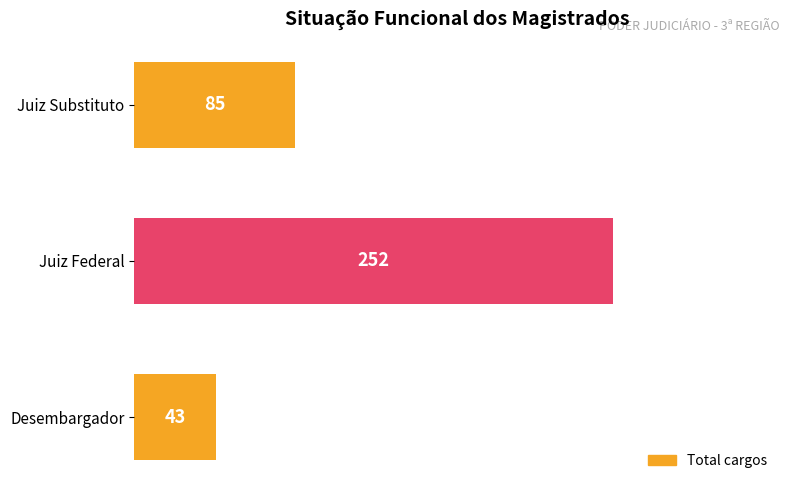

Where is the data nearest to the value 147?

Juiz Substituto